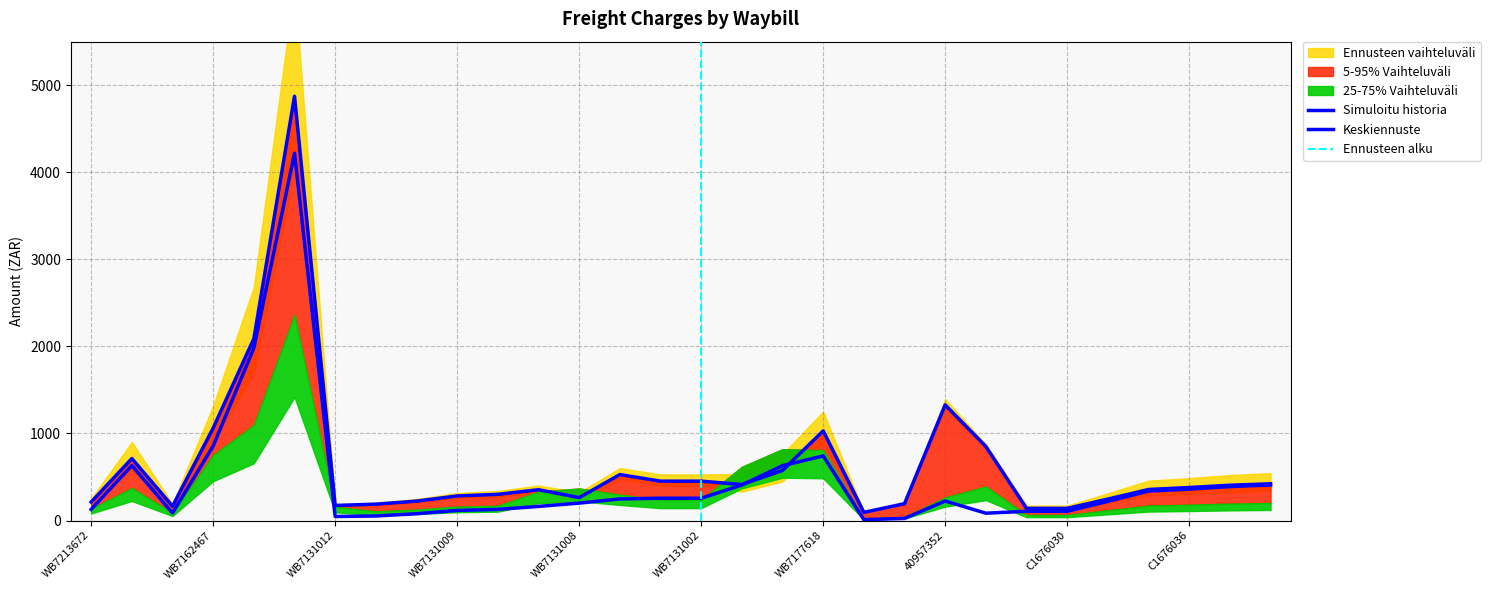

What is the greatest value displayed?

4873.2